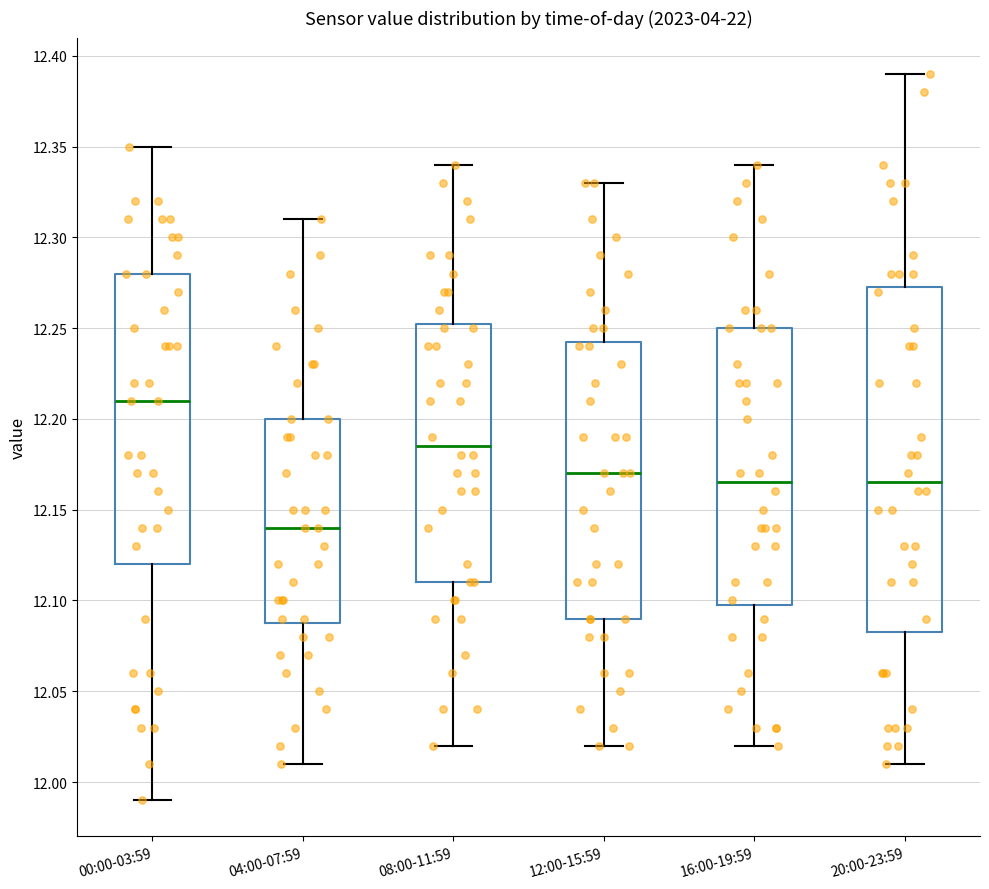

Which box's median line is the highest?

00:00-03:59